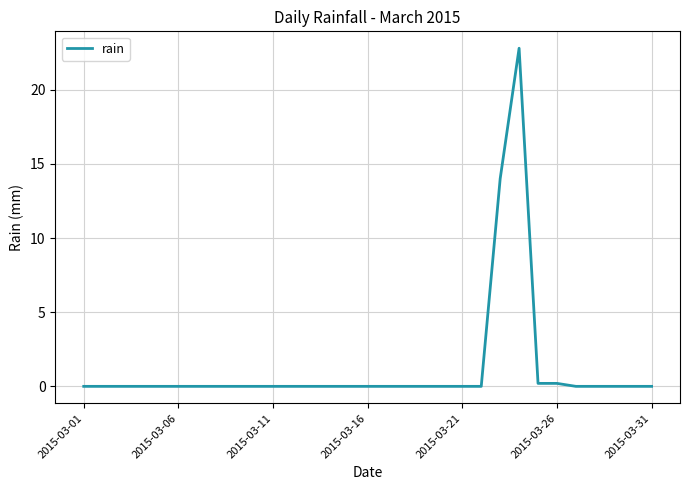

What is the maximum value shown in the chart?

22.8